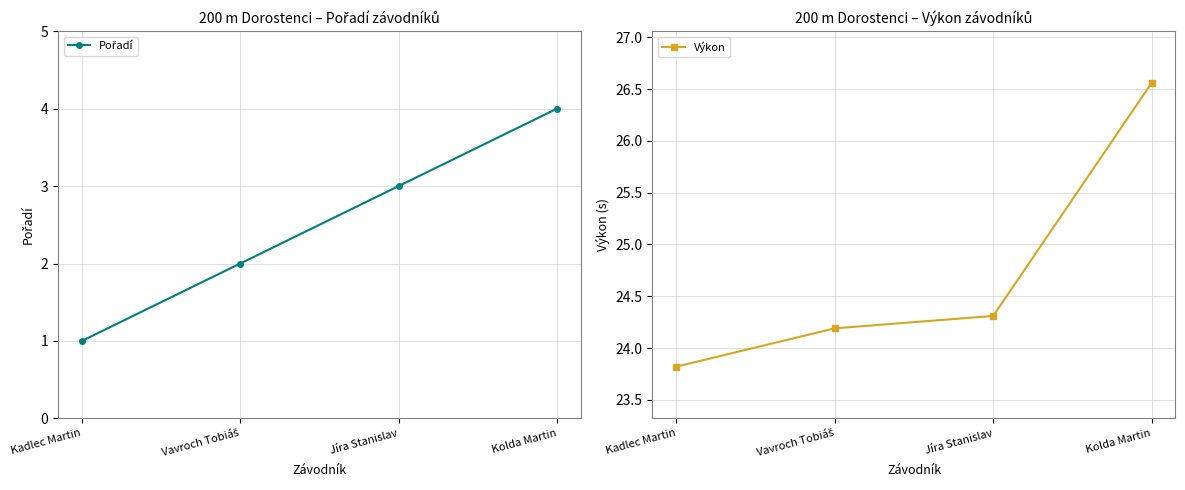

What is the minimum value for Výkon?

23.8